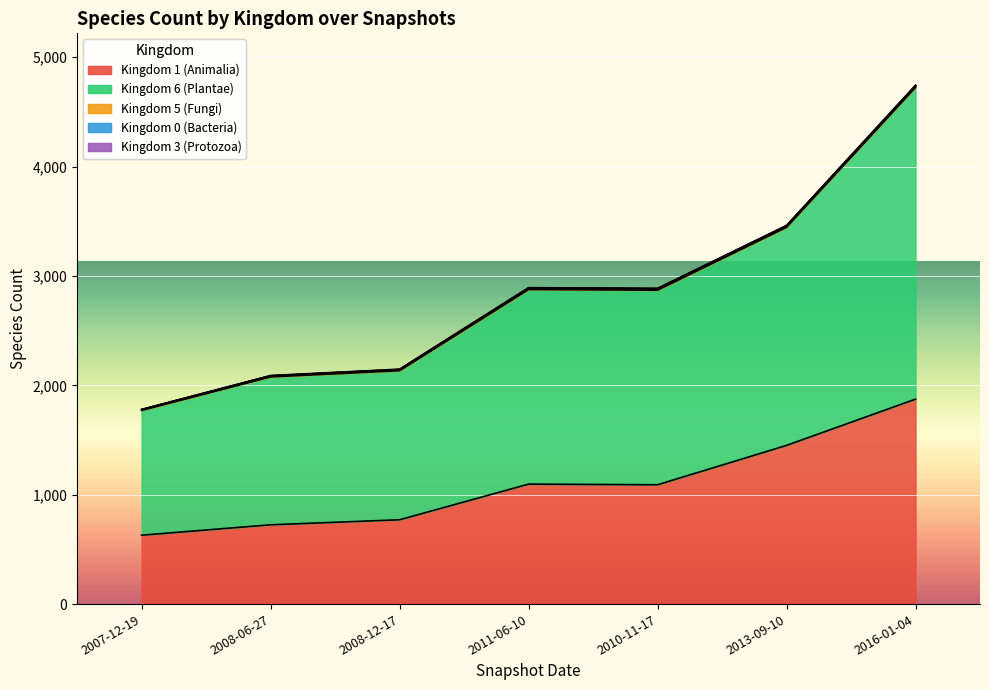

The value of Kingdom 0 (Bacteria) at 2007-12-19 is 1. True or false?

True